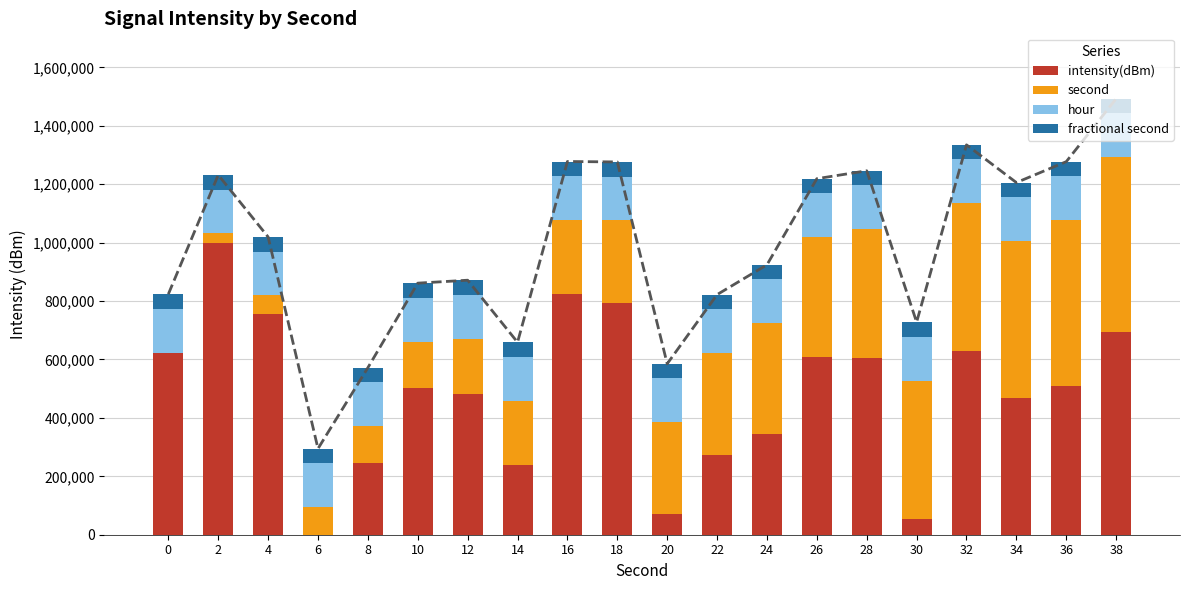

Rank the categories by second value from highest to lowest.

38, 36, 34, 32, 30, 28, 26, 24, 22, 20, 18, 16, 14, 12, 10, 8, 6, 4, 2, 0